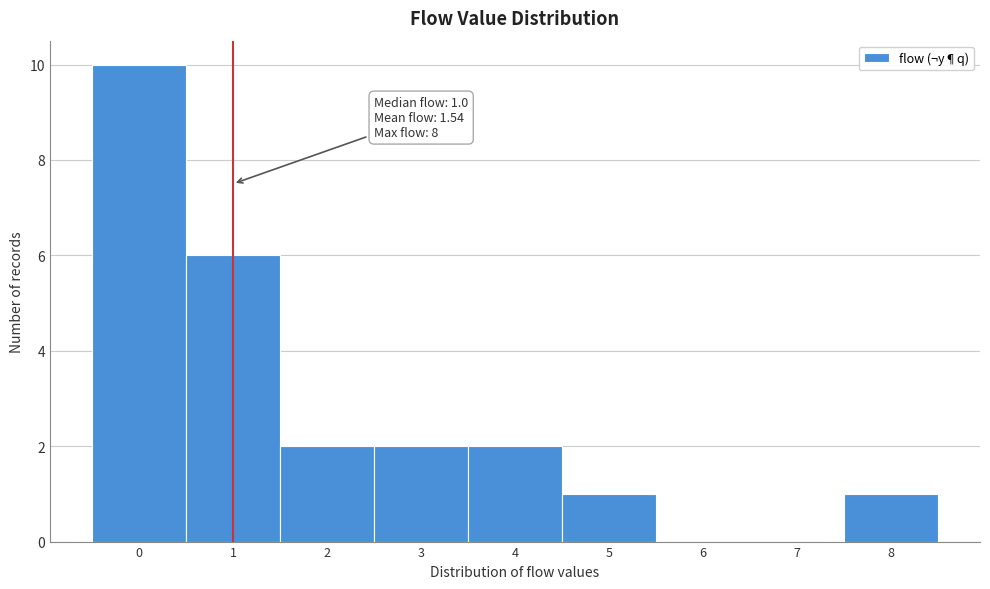

Over which range of the x-axis is the bar tallest?

-0.5 to 0.5